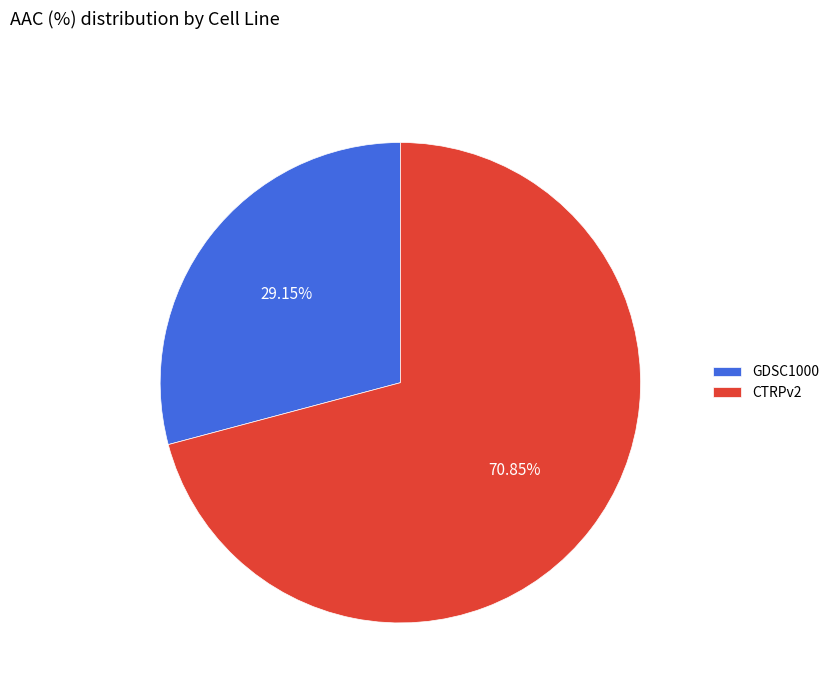

To the nearest percent, what is the average slice percentage?

50%